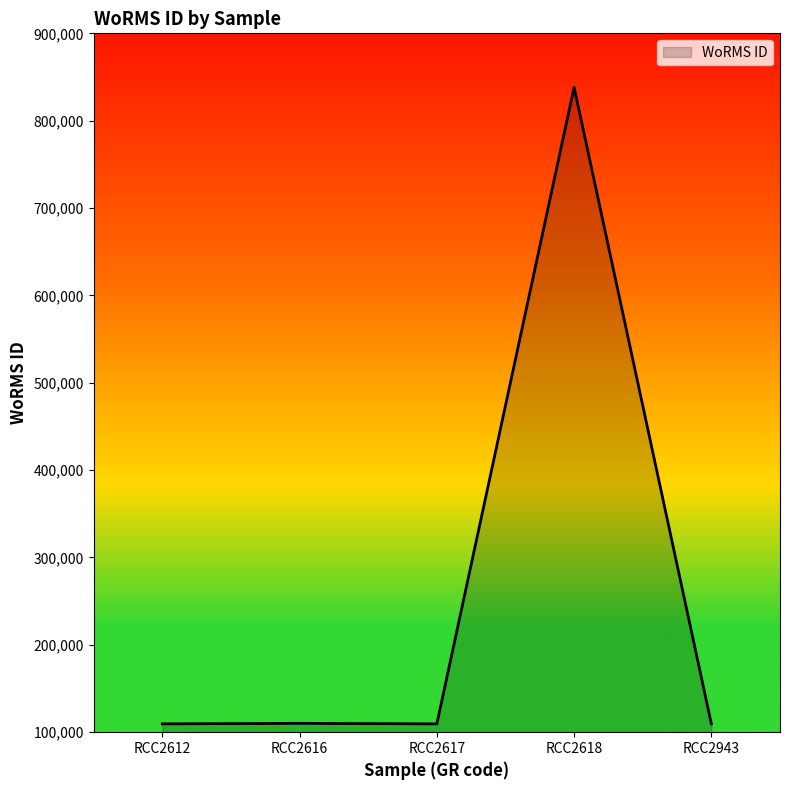

How many values exceed 109545?

2